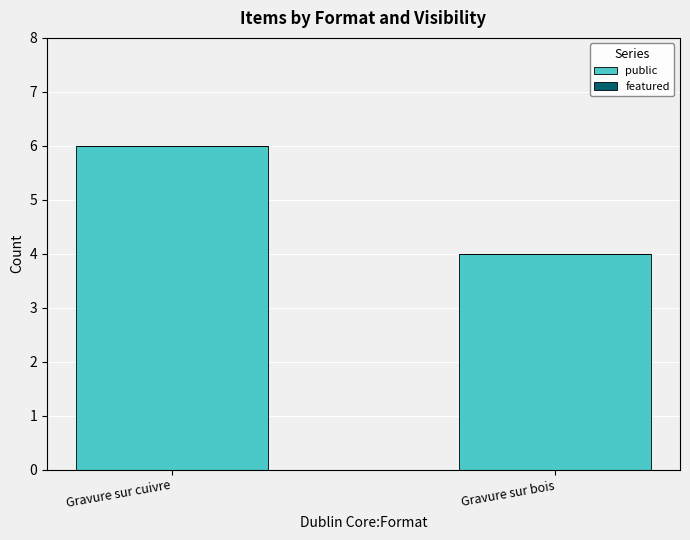

What is the label of the 2nd bar from the right?

Gravure sur cuivre